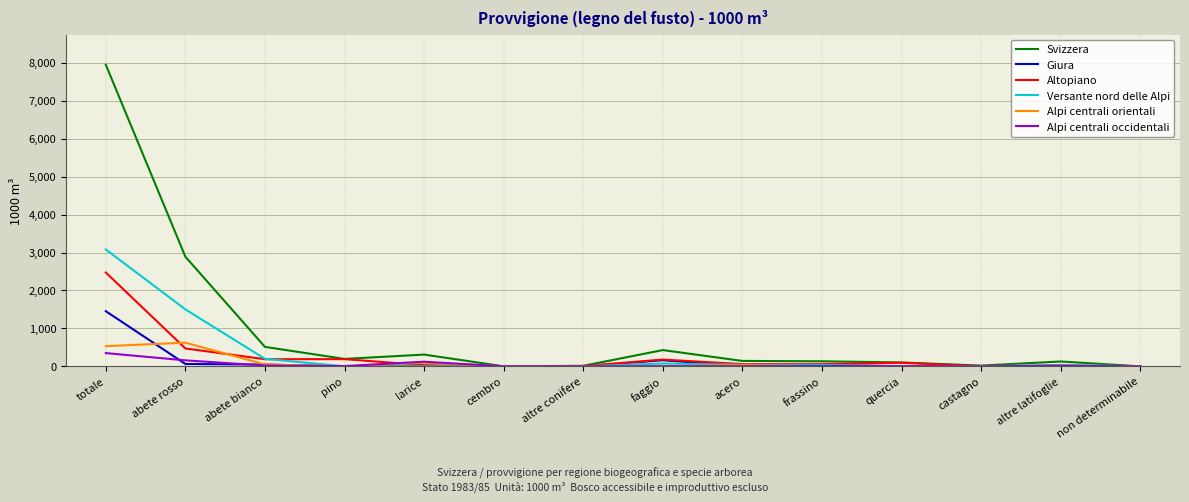

Count the number of data series in this chart.

6